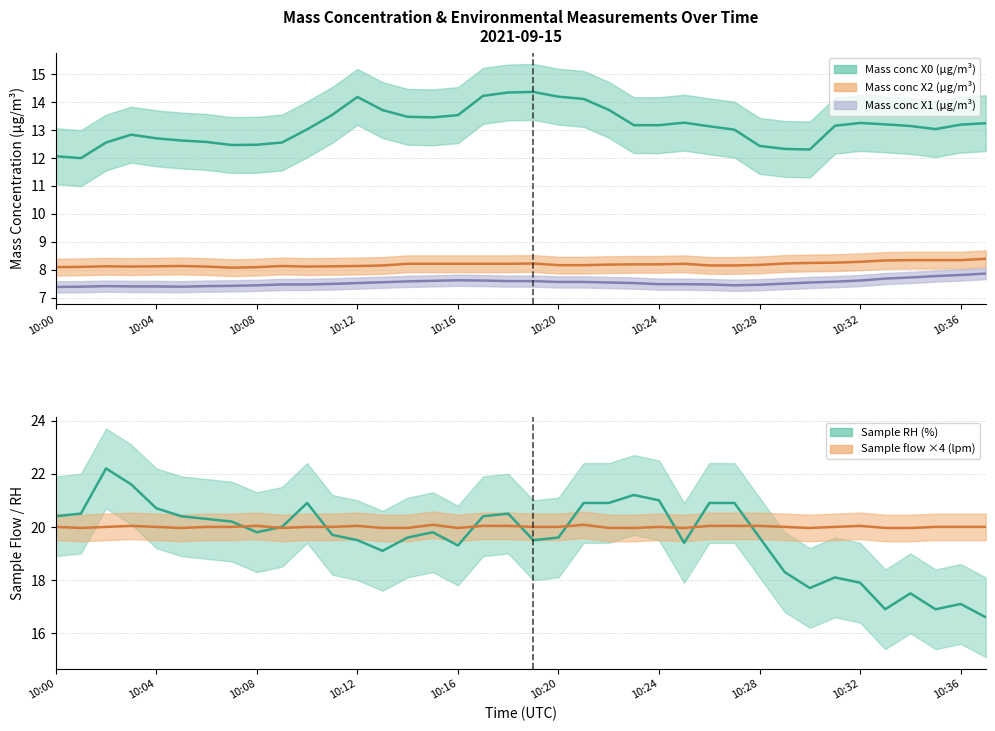

What is the difference between the Mass conc X2 (μg/m³) values at 10:16 and 10:21?

0.1